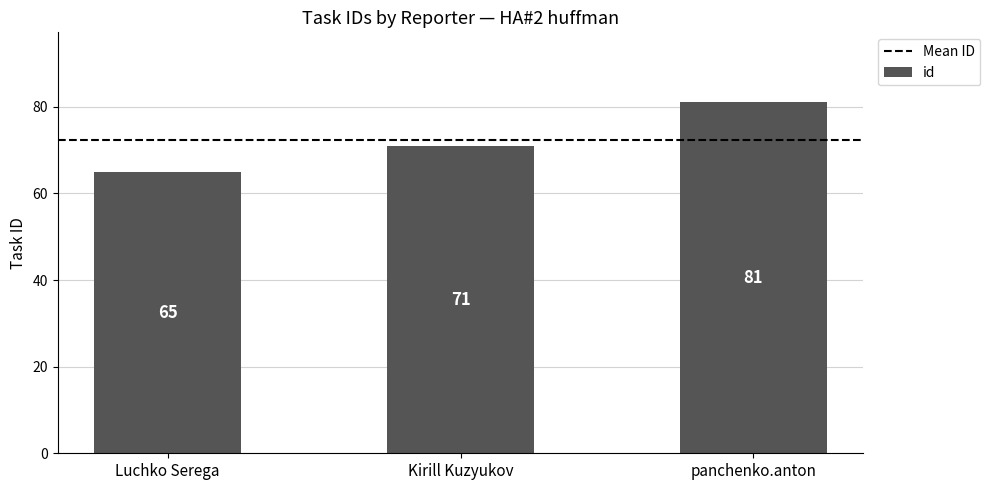

True or false: the data shows 56 at panchenko.anton.

False